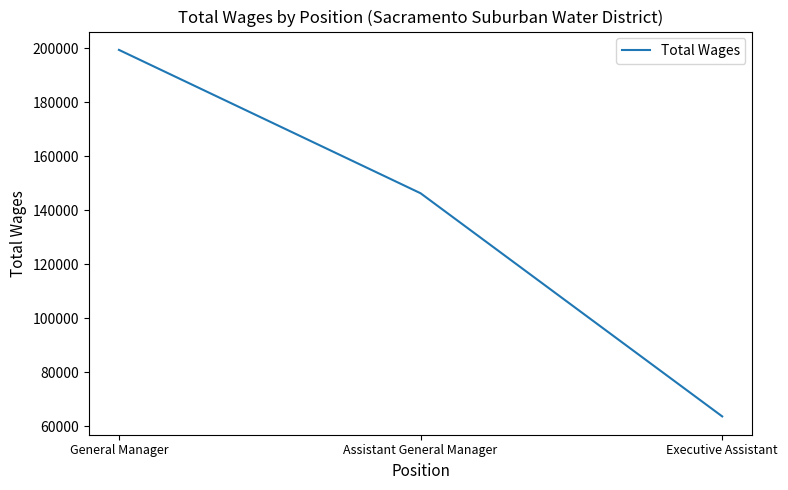

Where is the data nearest to the value 131531?

Assistant General Manager